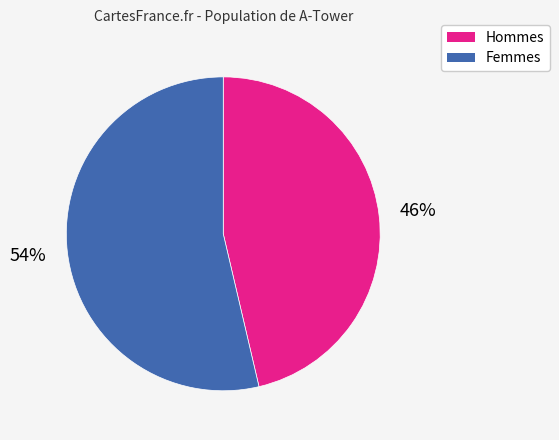

How many slices are in this pie chart?

2